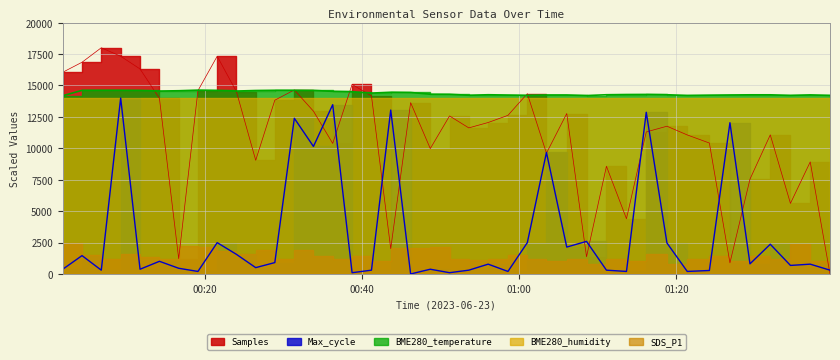

What is the value of the Max_cycle point at the 34th from the left?

277.0